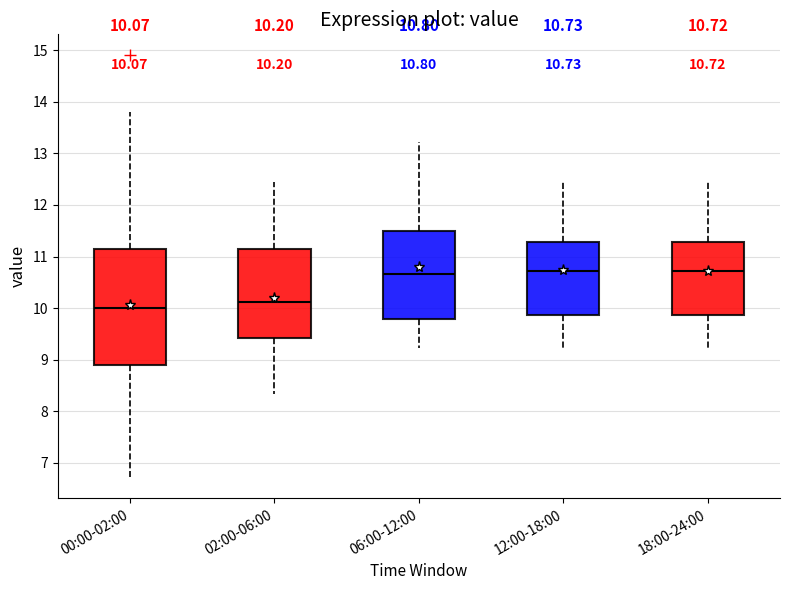

Which box is the tallest, from its lower edge to its upper edge?

00:00-02:00